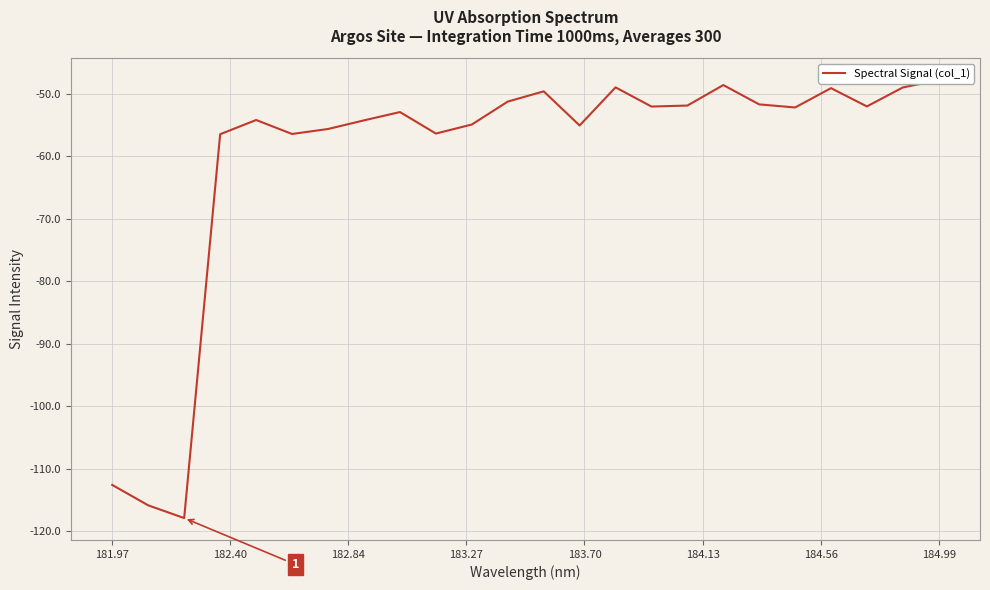

How many interior local valleys (lower than both neighbors) does the data have?

7